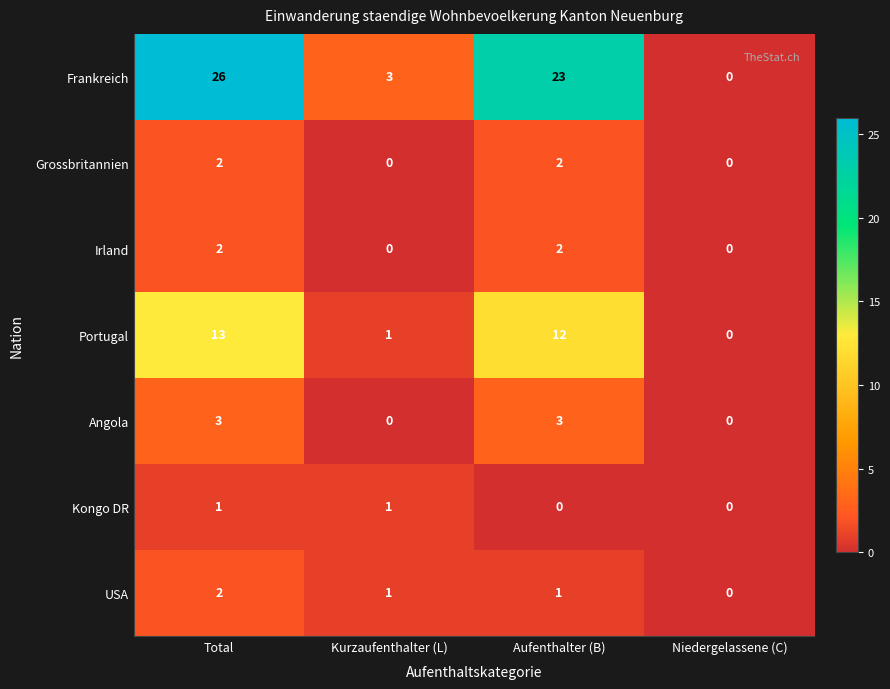

At which label does USA reach its peak?

Total